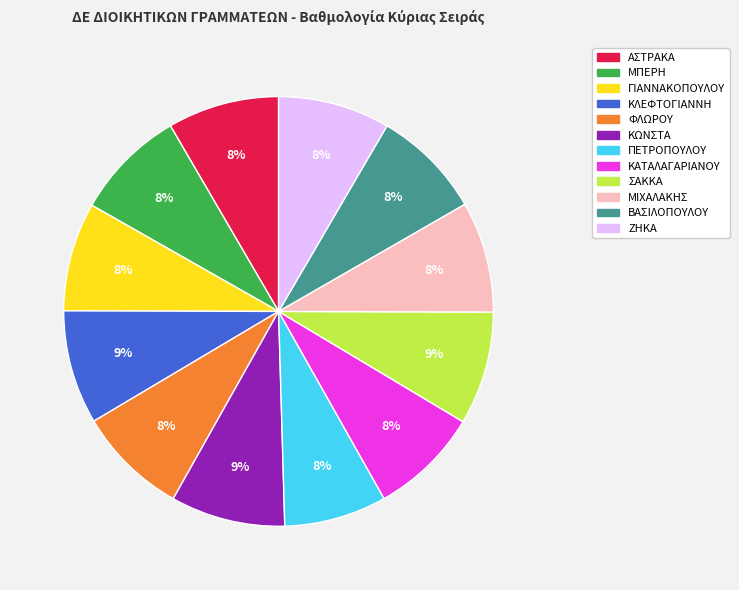

How many segments does this pie chart have?

12